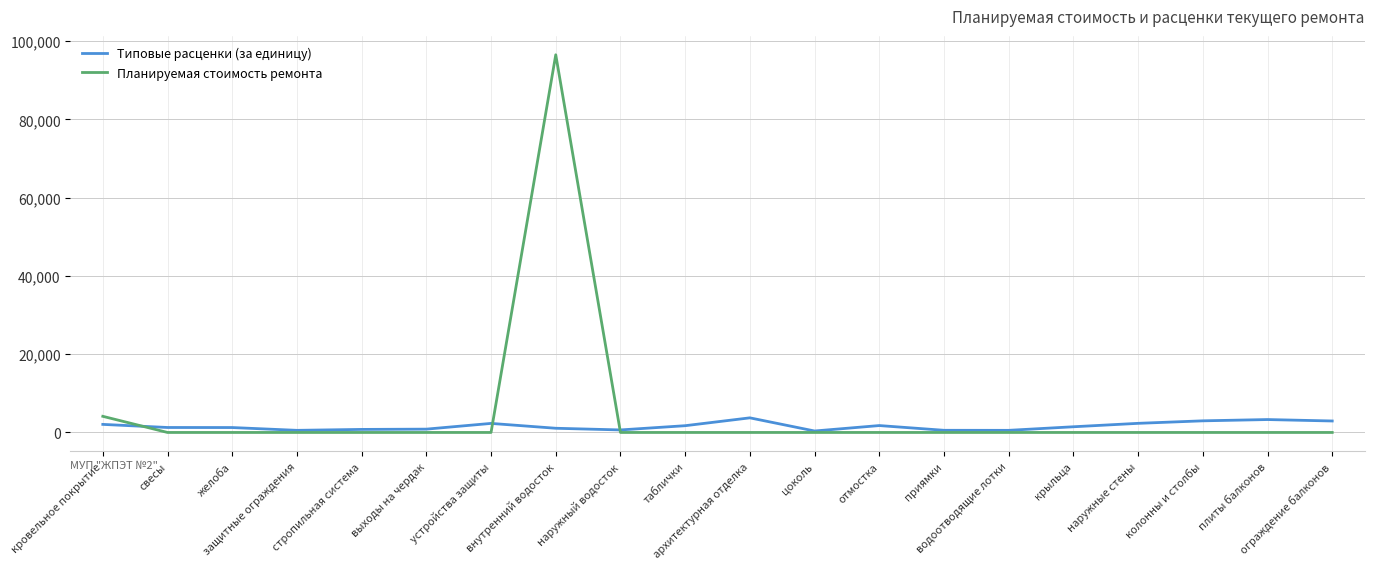

List the series in order of their overall mean, highest first.

Планируемая стоимость ремонта, Типовые расценки (за единицу)